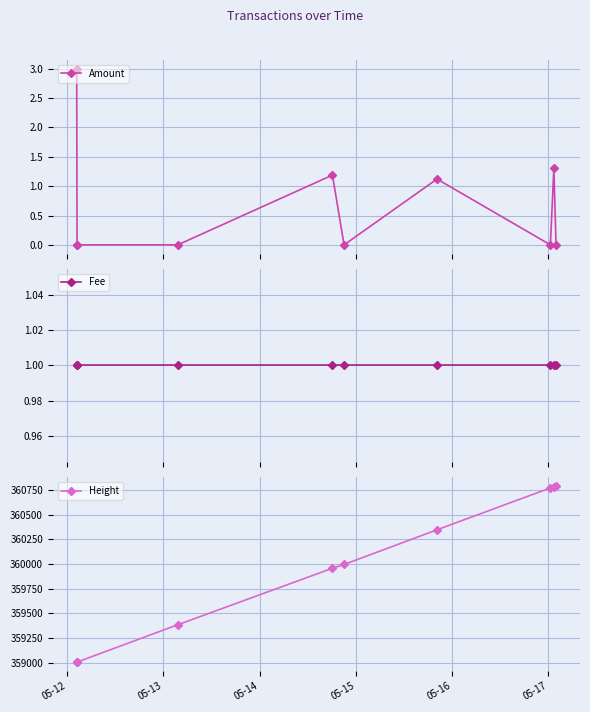

Reading right to left, transcribe all the data shown in this chart.

Amount: 0.0	1.3	0.0	1.1	0.0	1.2	0.0	0.0	0.0	3.0
Fee: 1.0	1.0	1.0	1.0	1.0	1.0	1.0	1.0	1.0	1.0
Height: 360789.0	360783.0	360771.0	360347.0	359996.0	359958.0	359386.0	359008.0	359008.0	359007.0